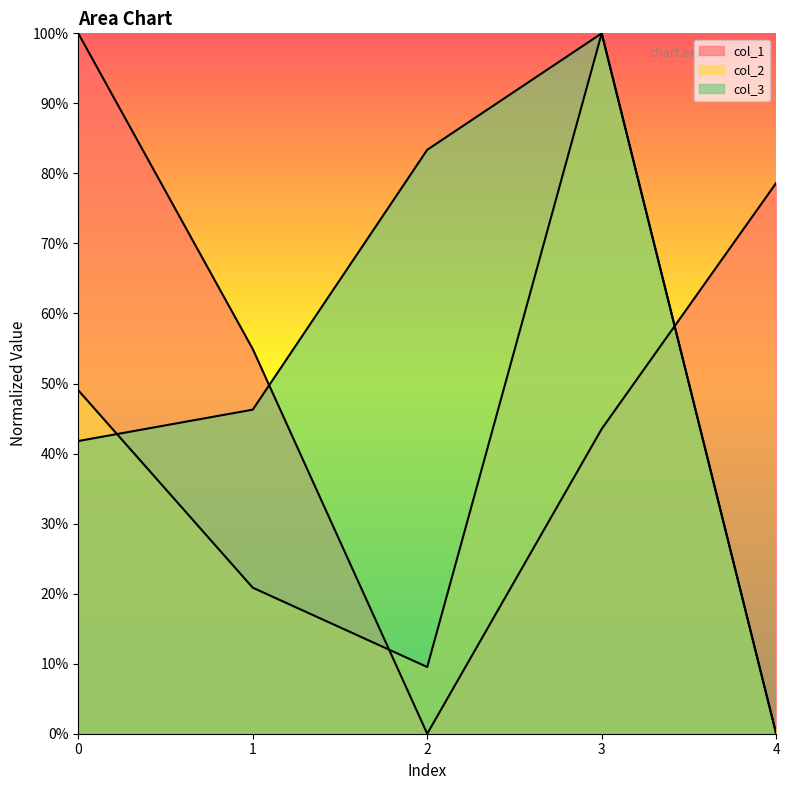

How many interior local peaks does the col_3 series have?

1